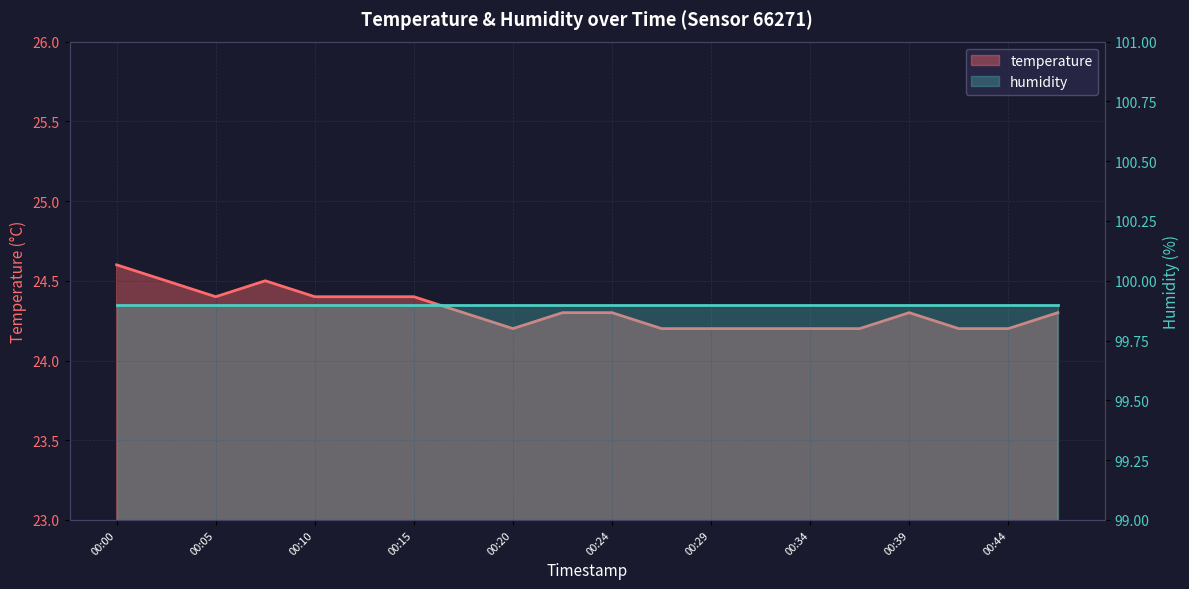

The chart shows a value of 11.6 at 00:05. True or false?

False